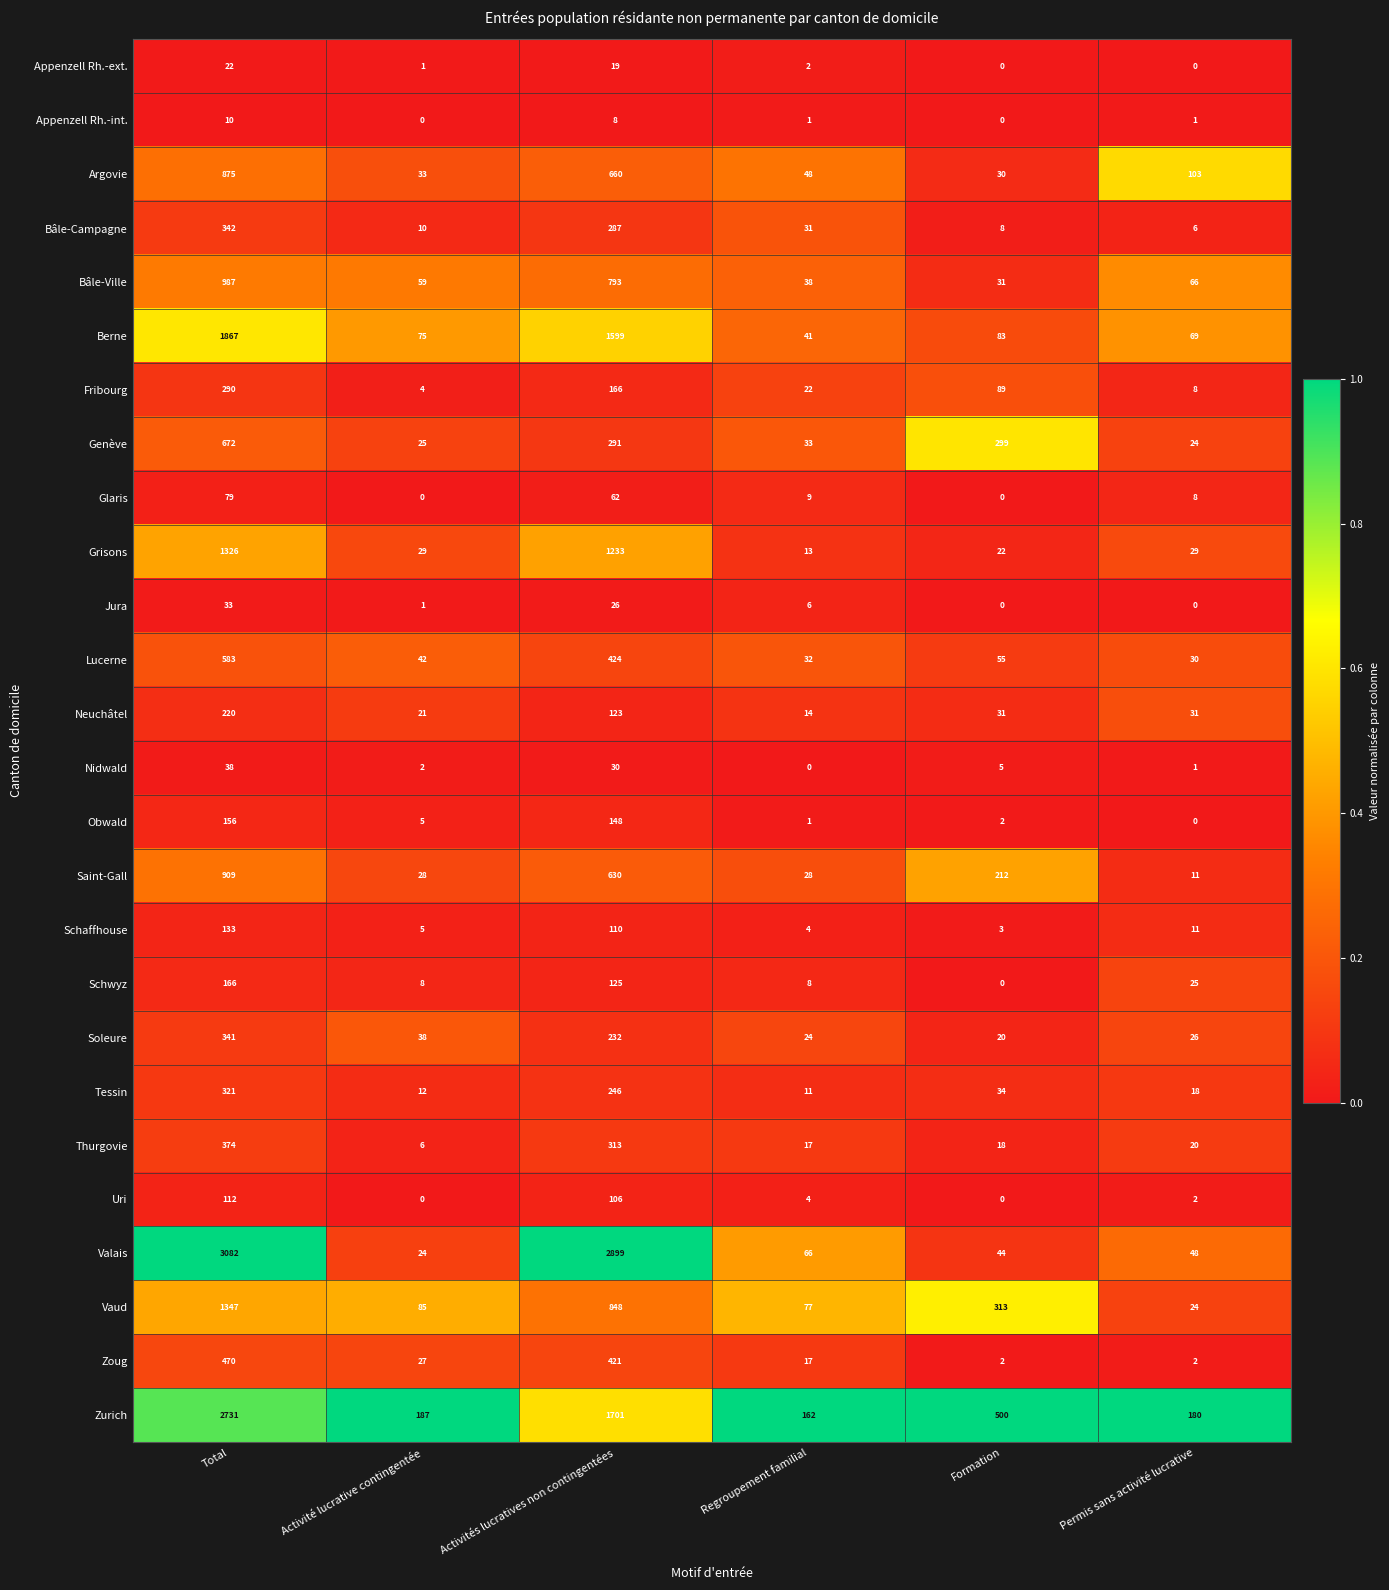

Which series changed the most between Activité lucrative contingentée and Activités lucratives non contingentées?

Valais